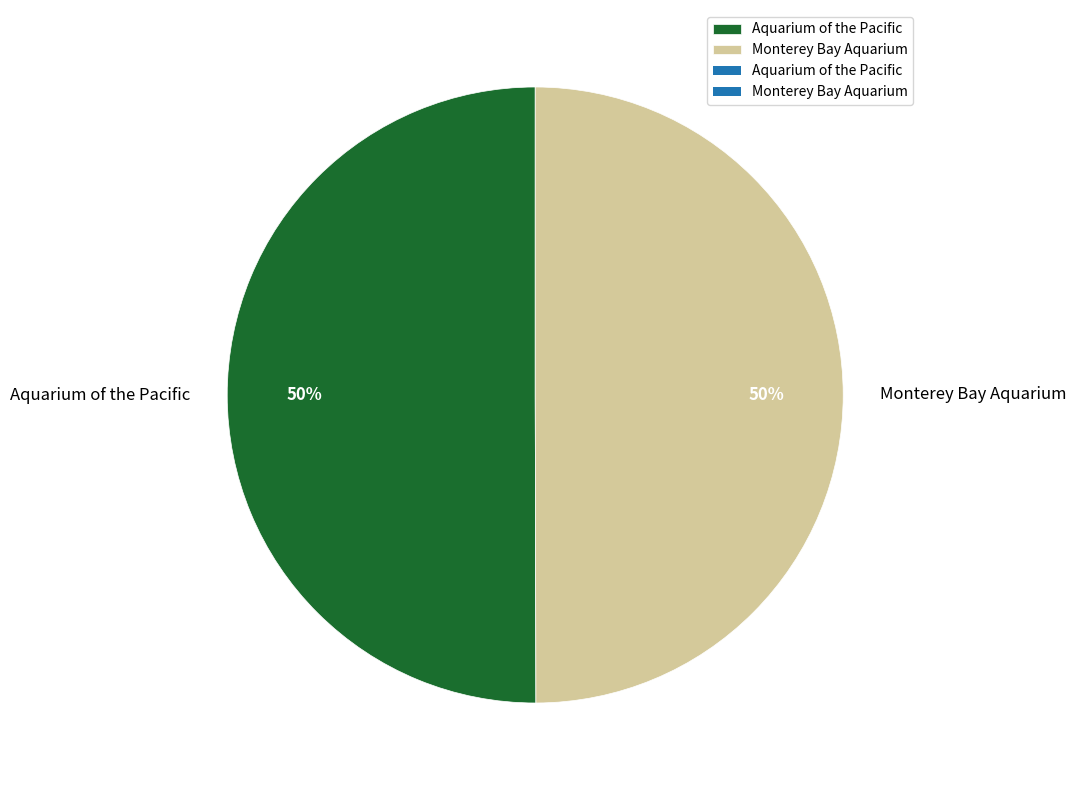

What is the ratio of the value at Aquarium of the Pacific to the value at Monterey Bay Aquarium?

1.0